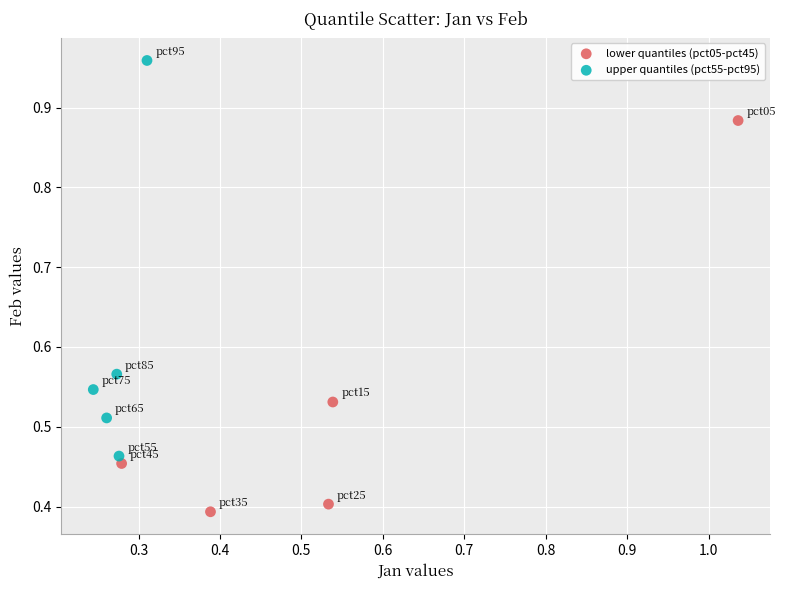

Which series contains the highest Y value?

upper quantiles (pct55-pct95)